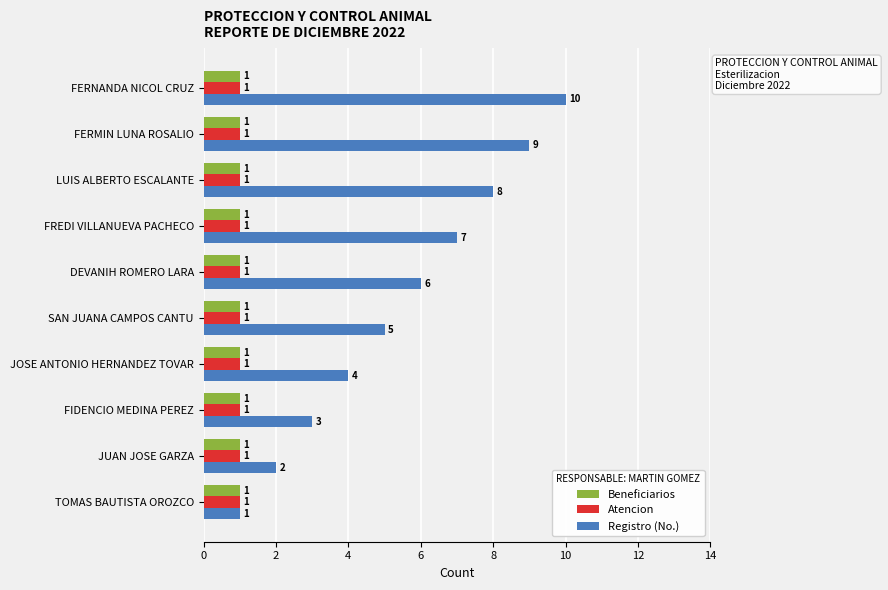

What is the smallest value displayed?

1